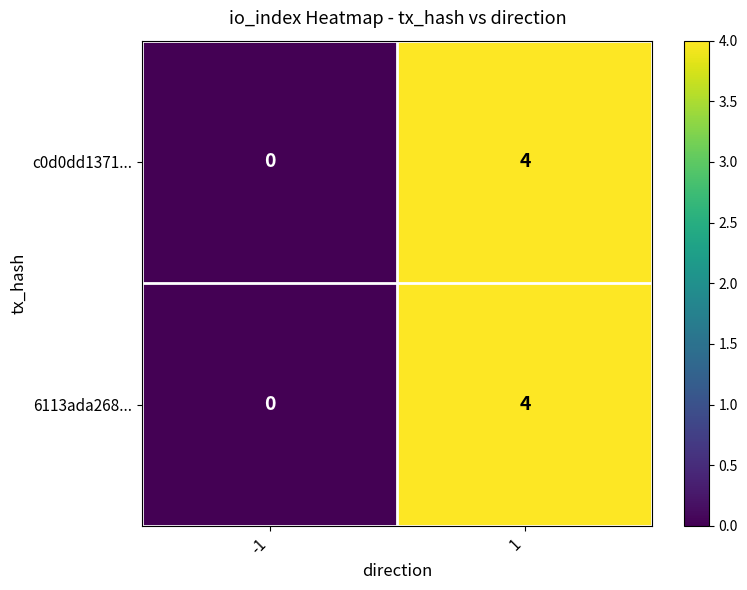

What is the greatest value displayed?

4